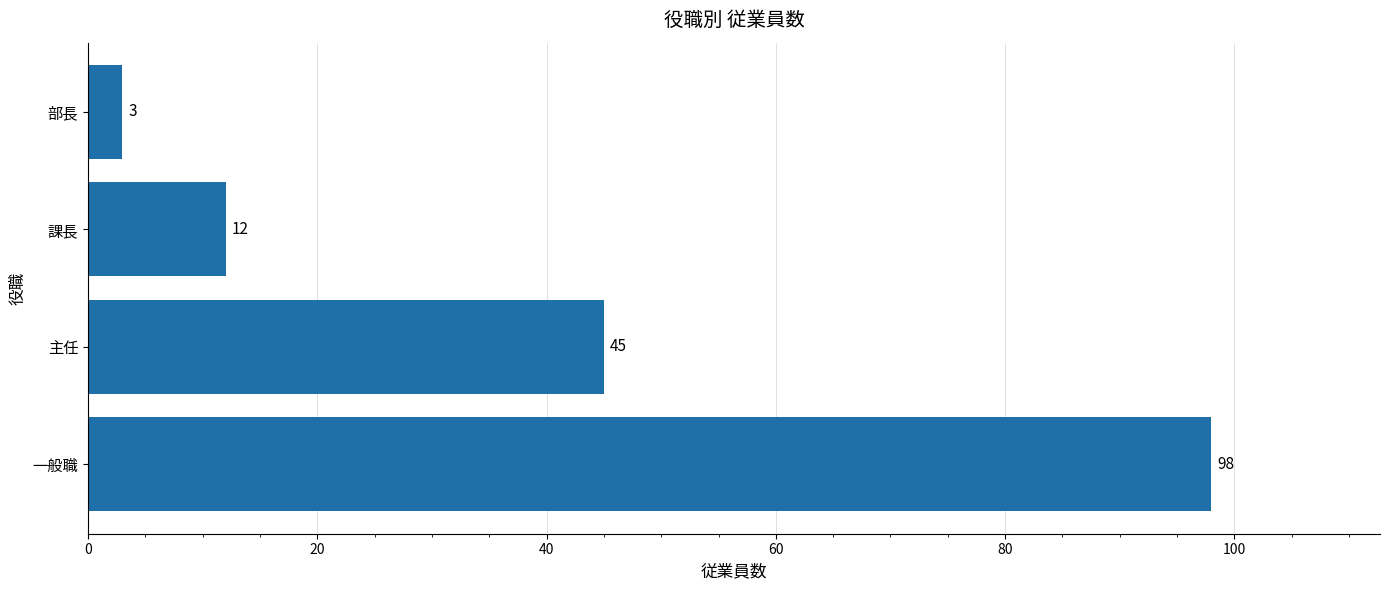

Reading bottom to top, list all the values displayed in this chart.

98	45	12	3